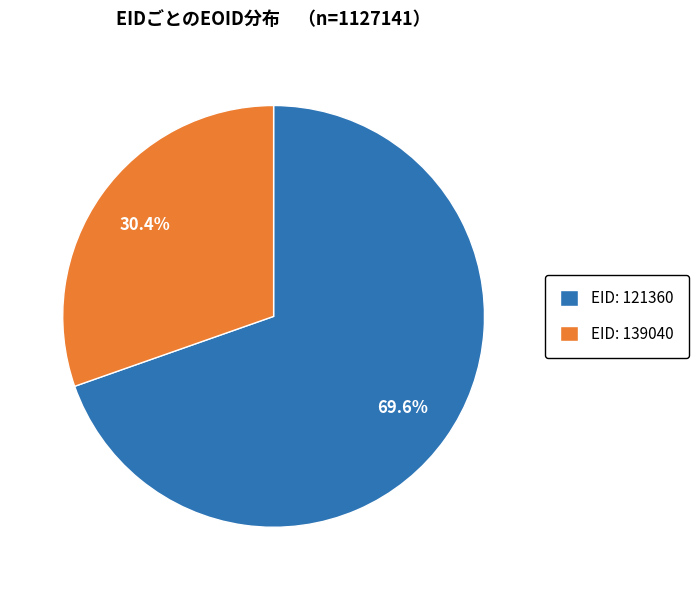

What percentage do EID: 139040 and EID: 121360 together represent?

100.0%